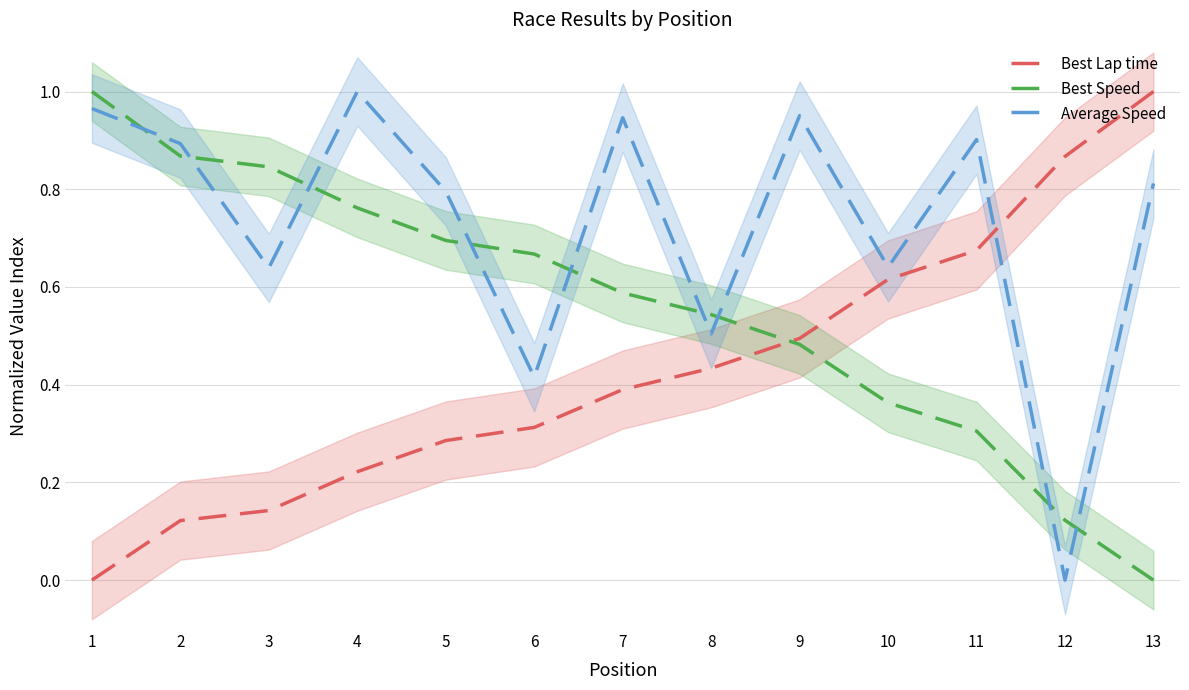

What is the total value across all series at 13?

1.8